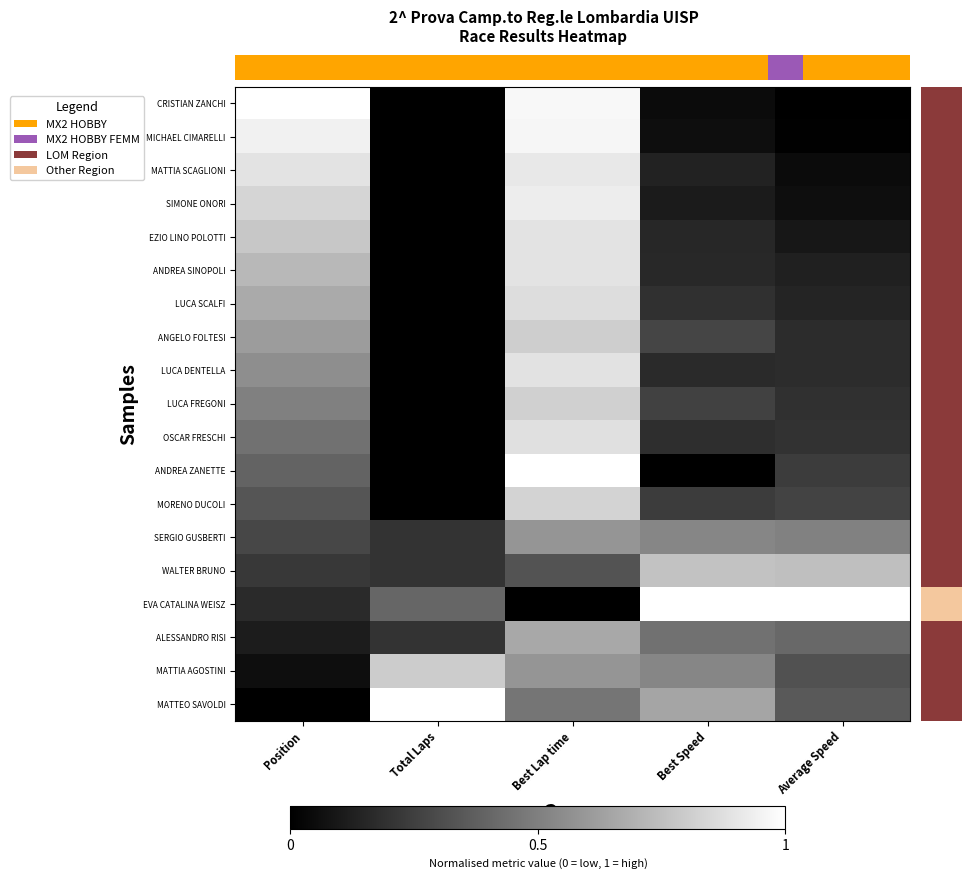

How many categories are shown in the chart?

5